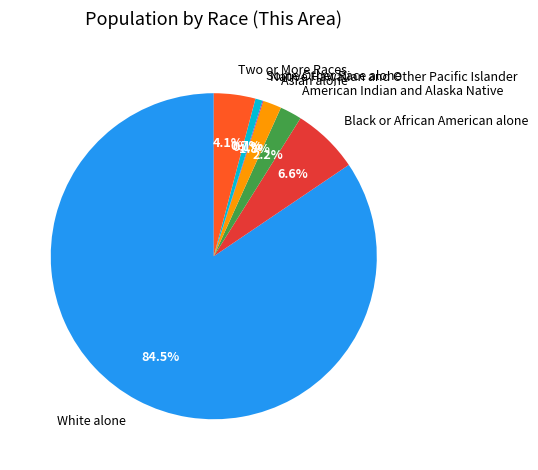

Is Black or African American alone the majority of the pie?

No